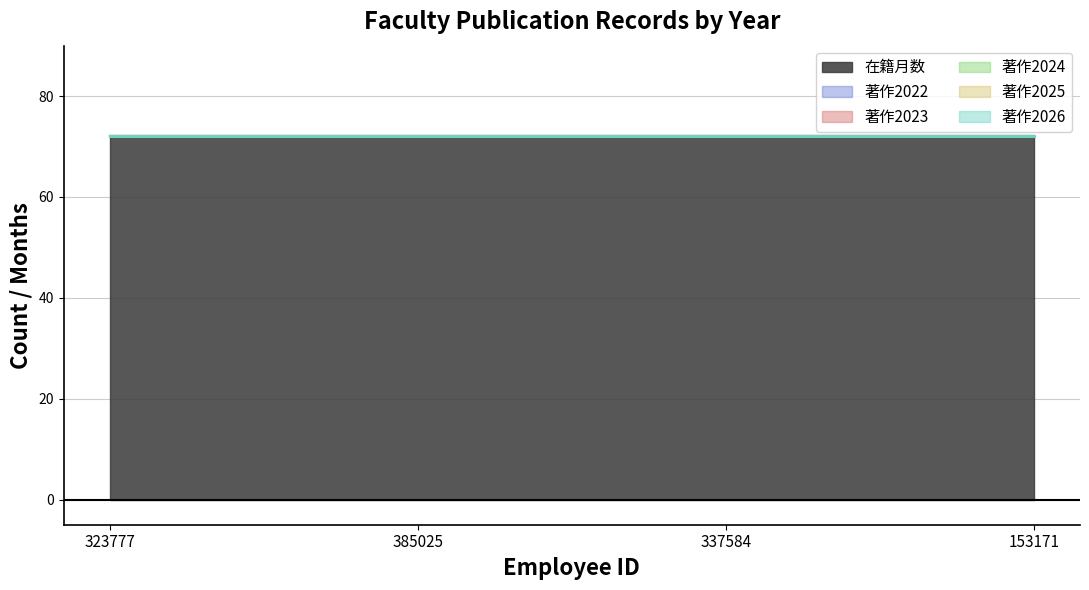

Rank the categories by 著作2023 value from highest to lowest.

323777, 385025, 337584, 153171